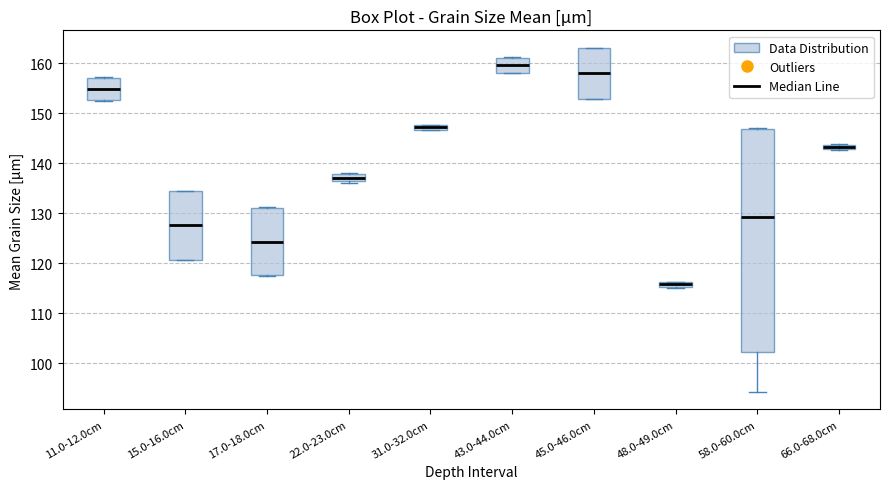

Which box is the tallest, from its lower edge to its upper edge?

58.0-60.0cm